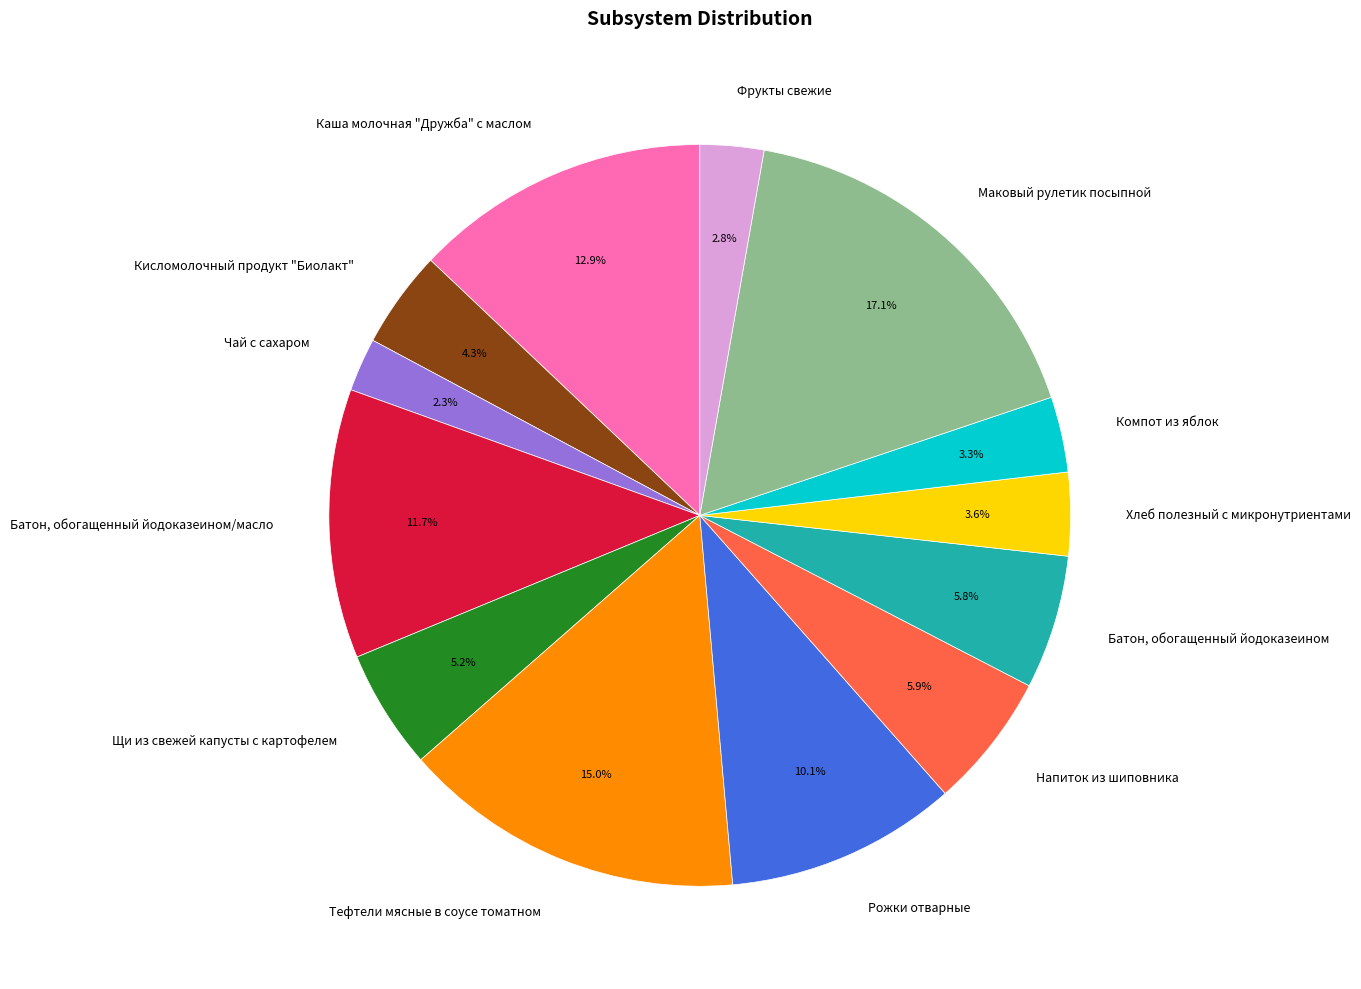

Count the number of slices in the pie.

13